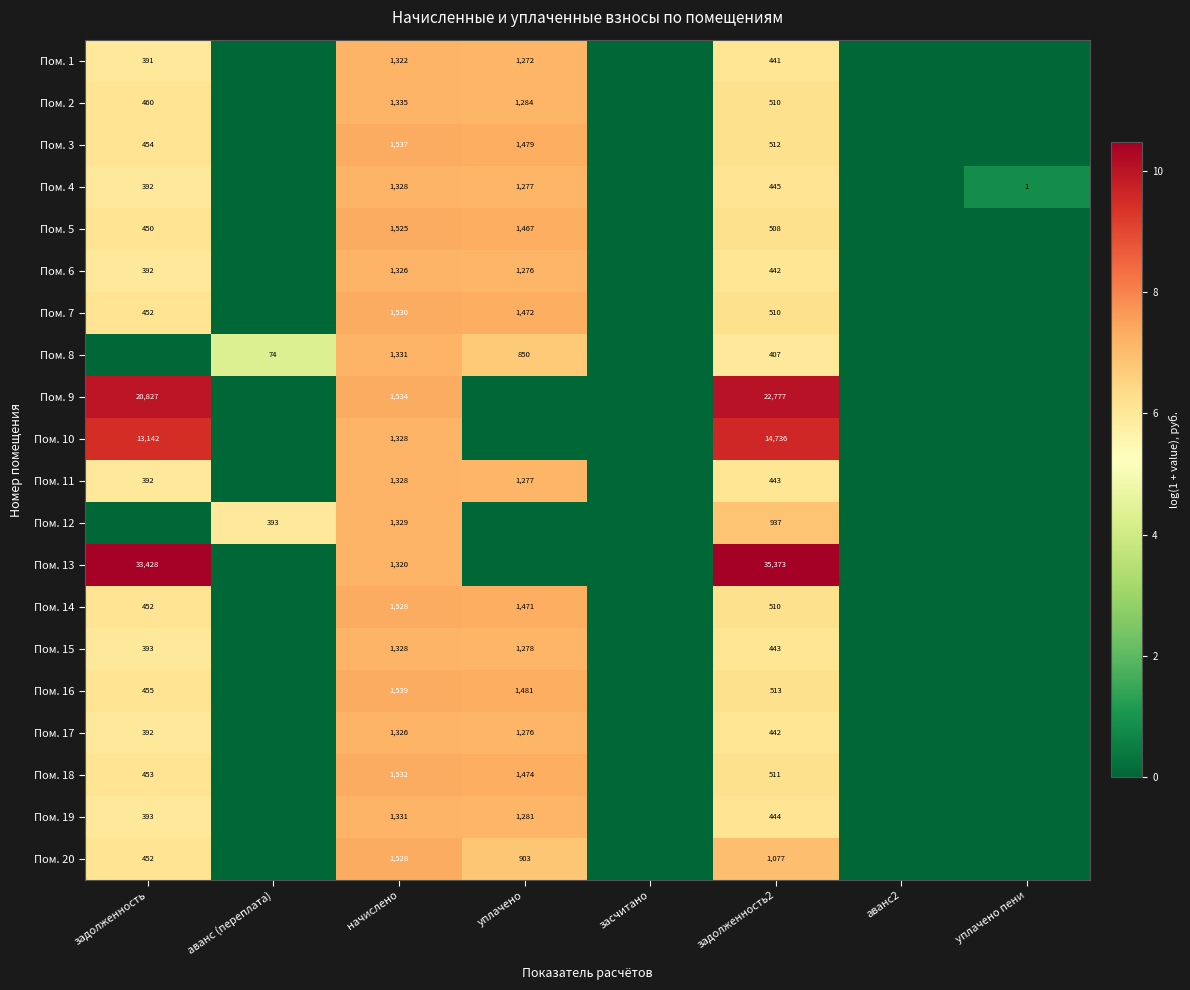

What is the difference between the Пом. 7 values at задолженность2 and начислено?

1020